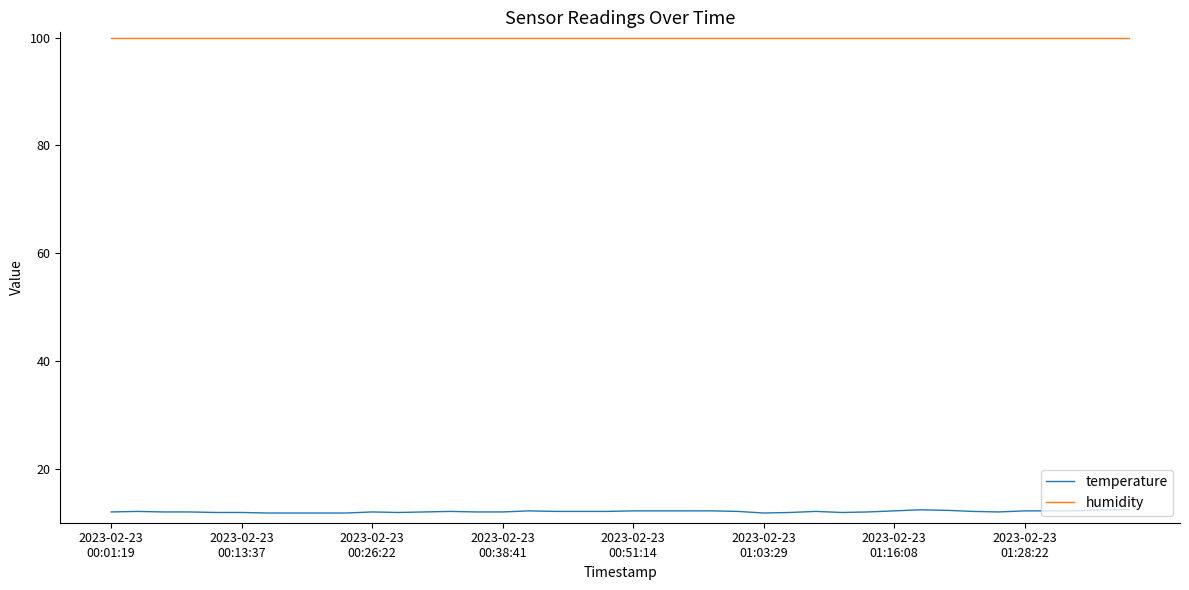

What is the minimum value shown in the chart?

11.8